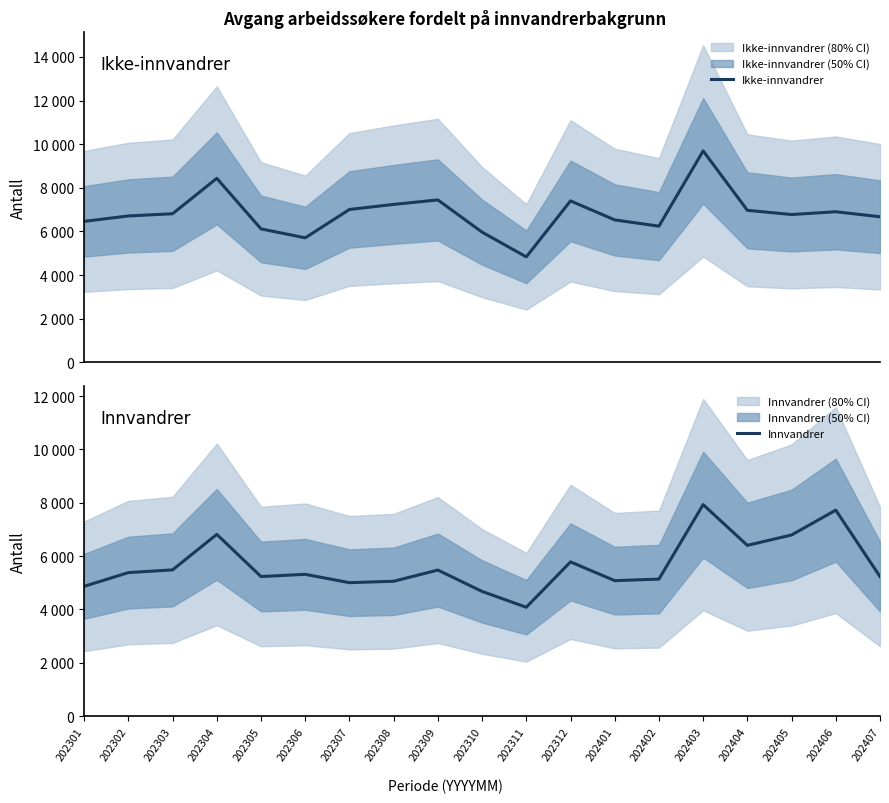

How many intersections are there between Ikke-innvandrer and Innvandrer?

2